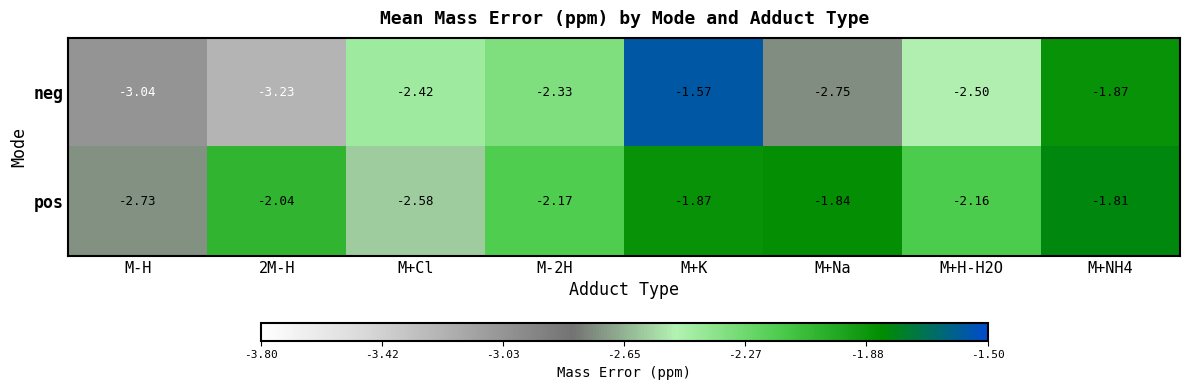

Where does the pos series first go above -2?

M+K